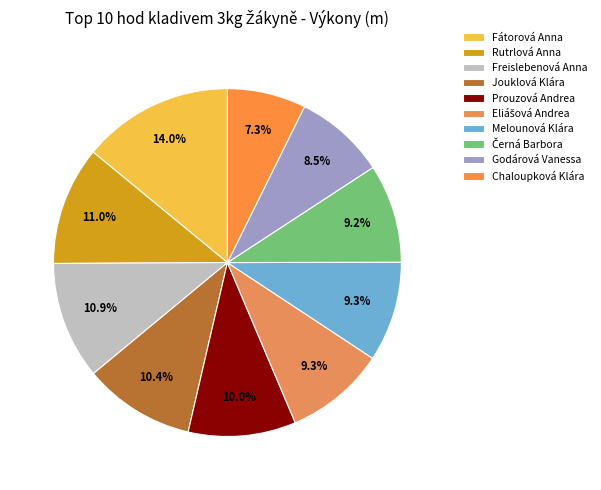

To the nearest percent, what portion does Fátorová Anna represent?

14%